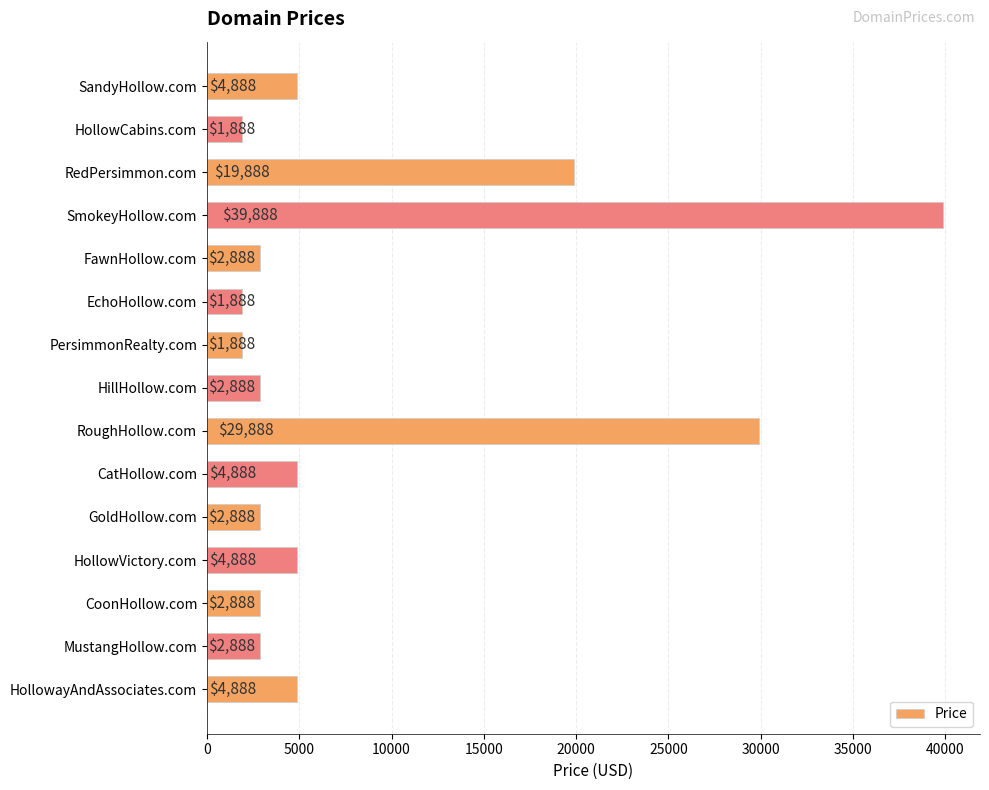

Does the chart contain any negative values?

No